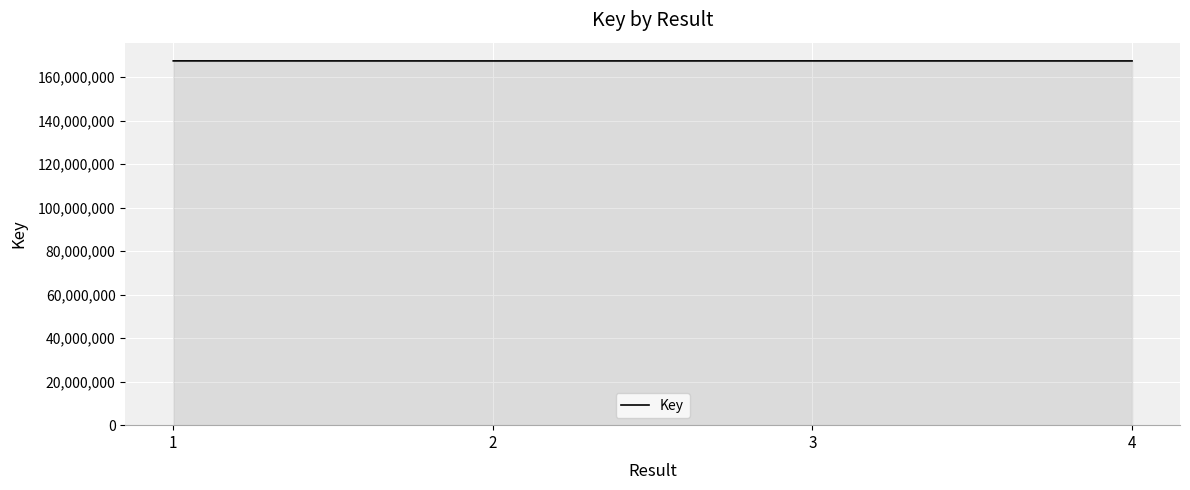

Approximately how many times larger is the value at 2 compared to 1?

1.0